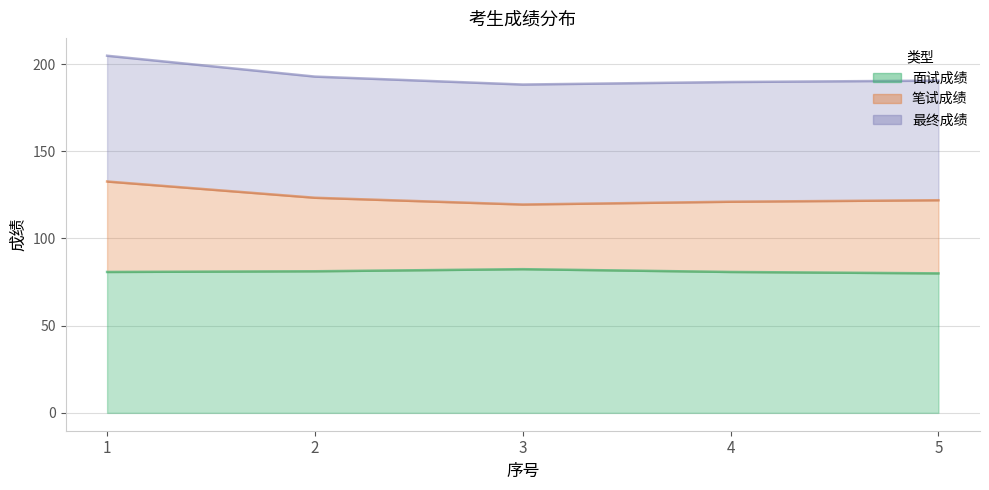

Does the chart display data point markers on the line(s)?

No